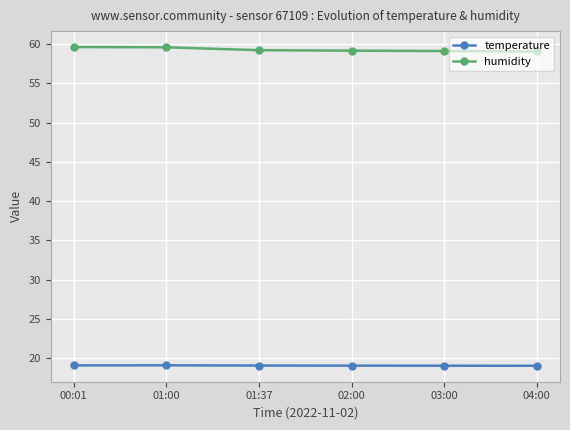

What is the spread (max minus min) of values at 01:00?

40.5